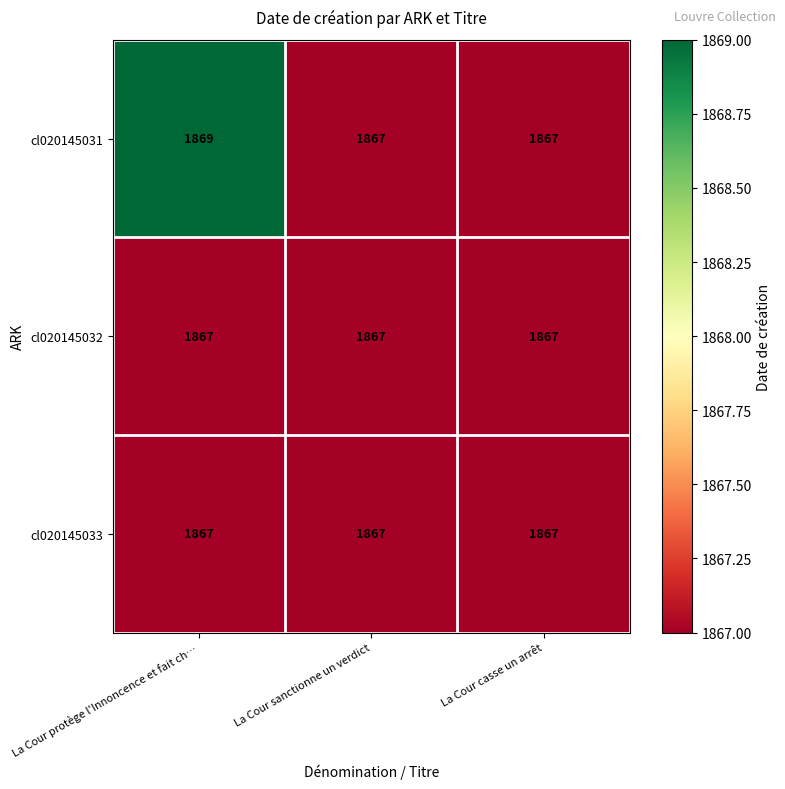

What is the smallest value displayed?

1867